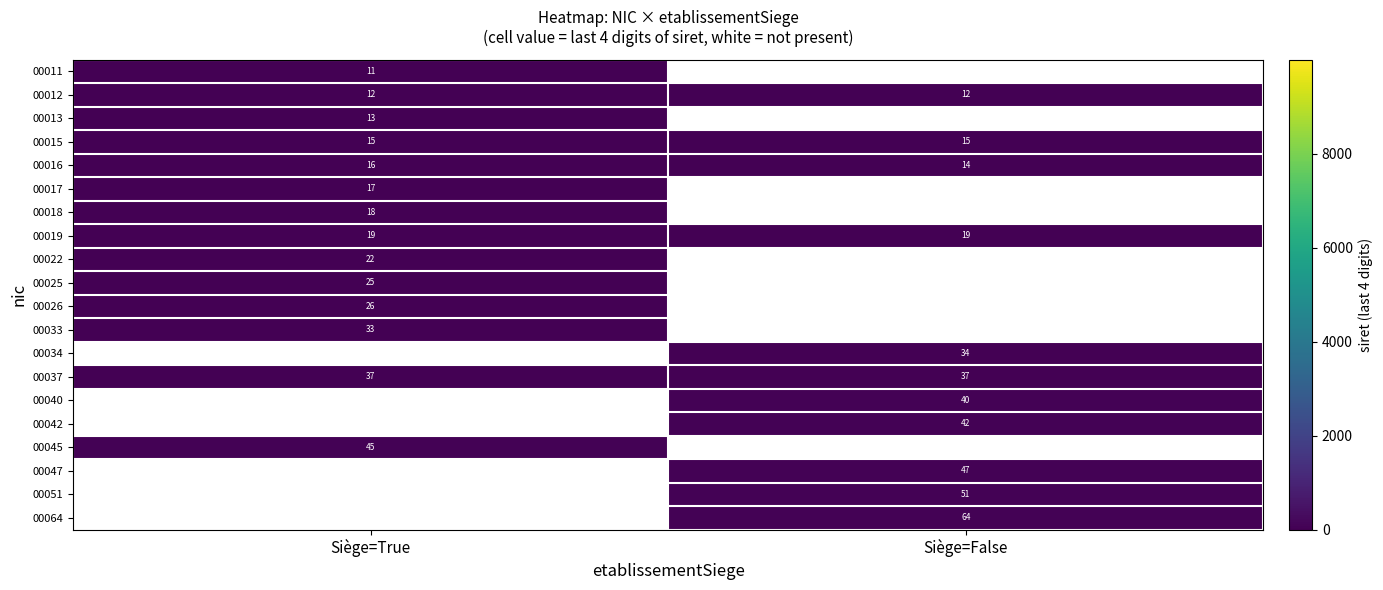

At which label does 00016 reach its peak?

Siège=True